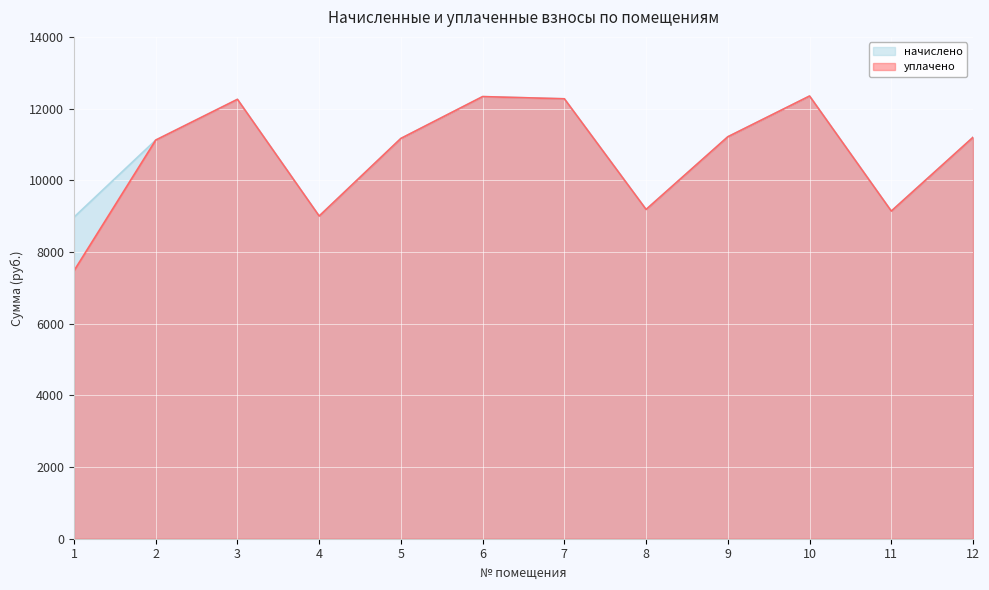

What is the maximum value shown in the chart?

12349.4